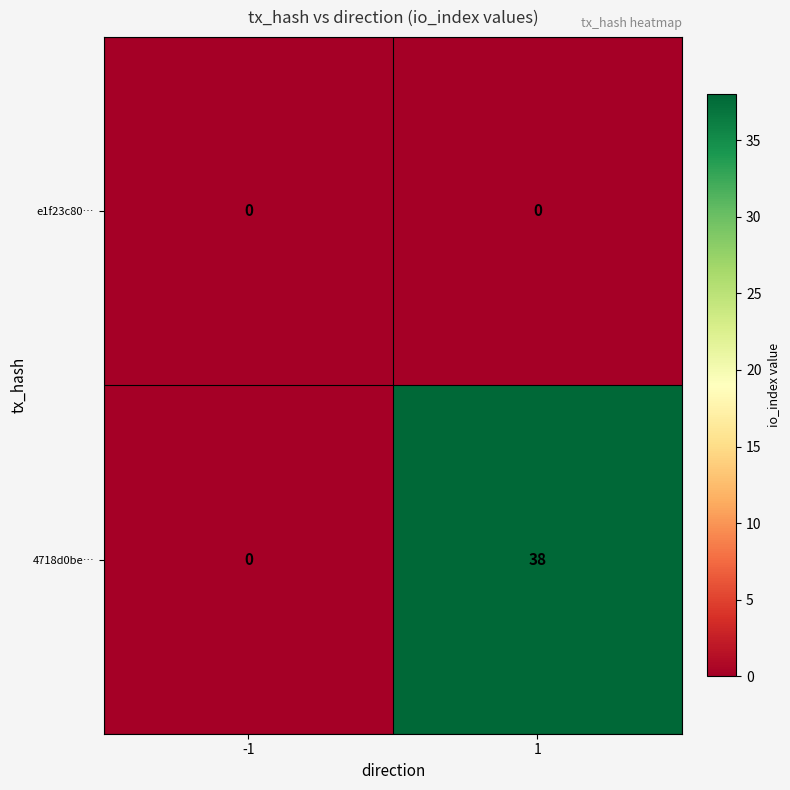

Reading right to left, list all the values displayed in this chart.

e1f23c80…: 1=0	-1=0
4718d0be…: 1=38	-1=0